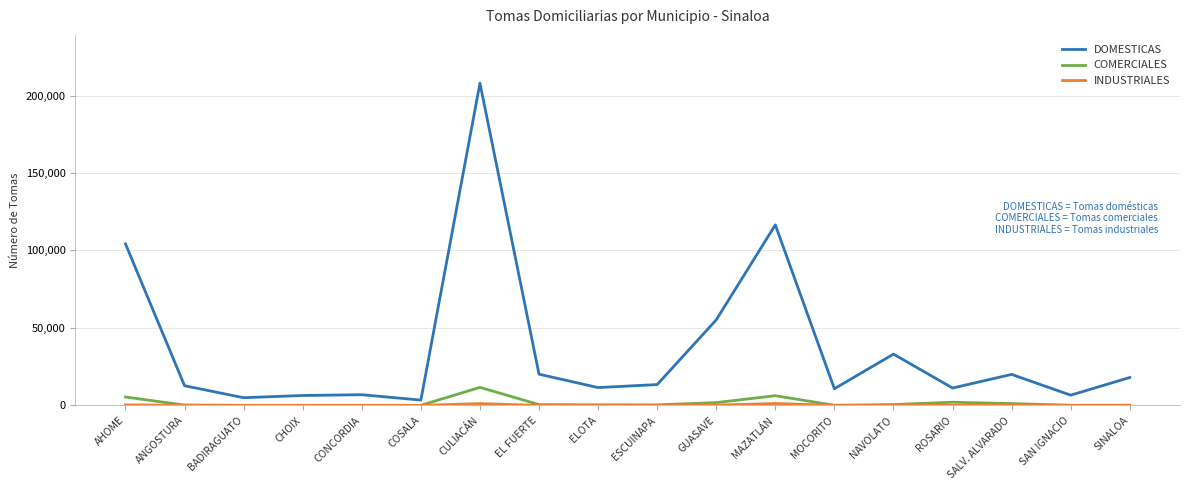

What is the sum of the COMERCIALES values at SINALOA and SAN IGNACIO?

215